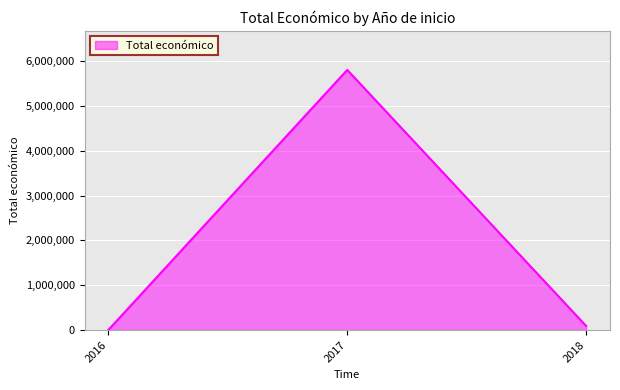

Approximately how many times larger is the value at 2018 compared to 2017?

0.0